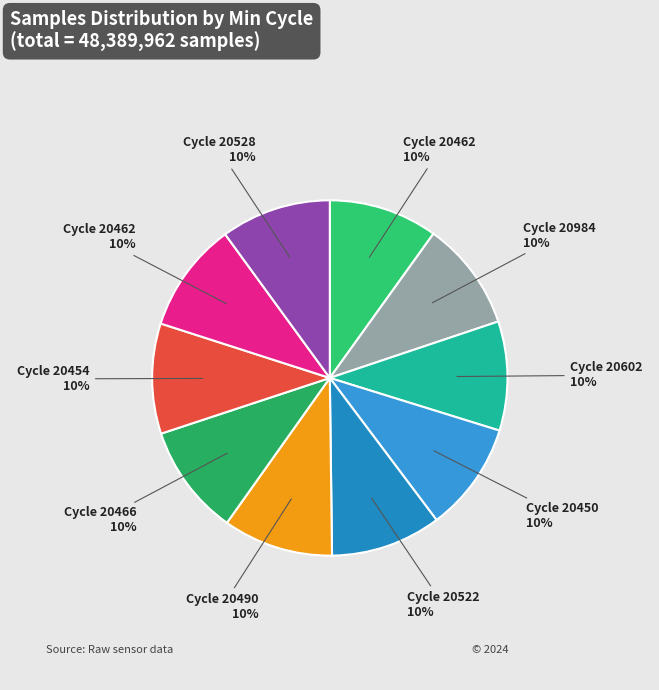

To the nearest percent, what is the average slice percentage?

10%